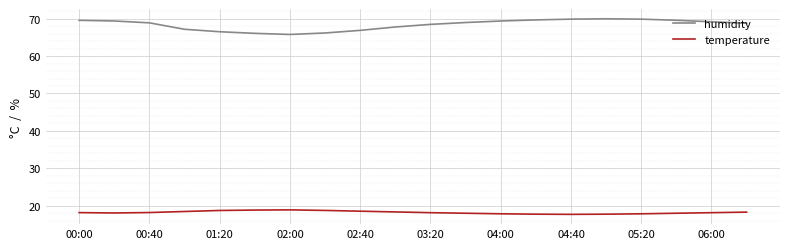

True or false: temperature and humidity cross at least once.

False